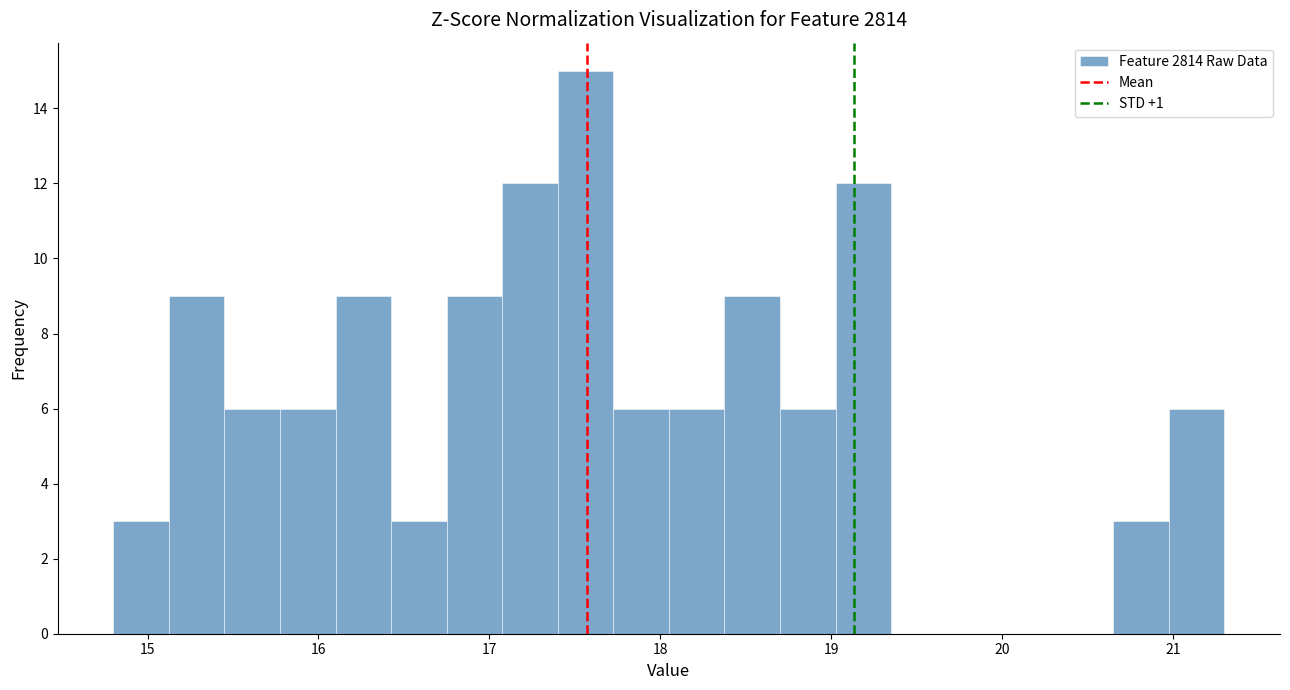

Around what value on the x-axis is the tallest bar? Give the approximate position of its centre, as read against the axis.

17.6